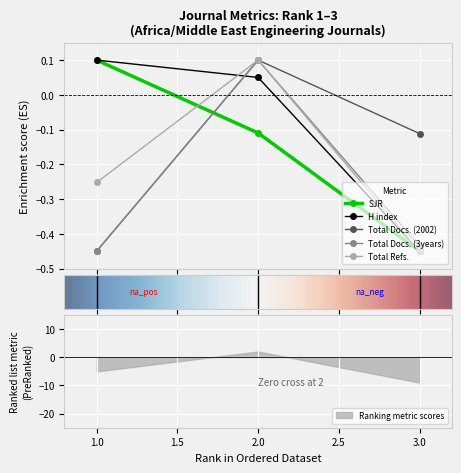

Which label corresponds to the largest value in the chart?

1